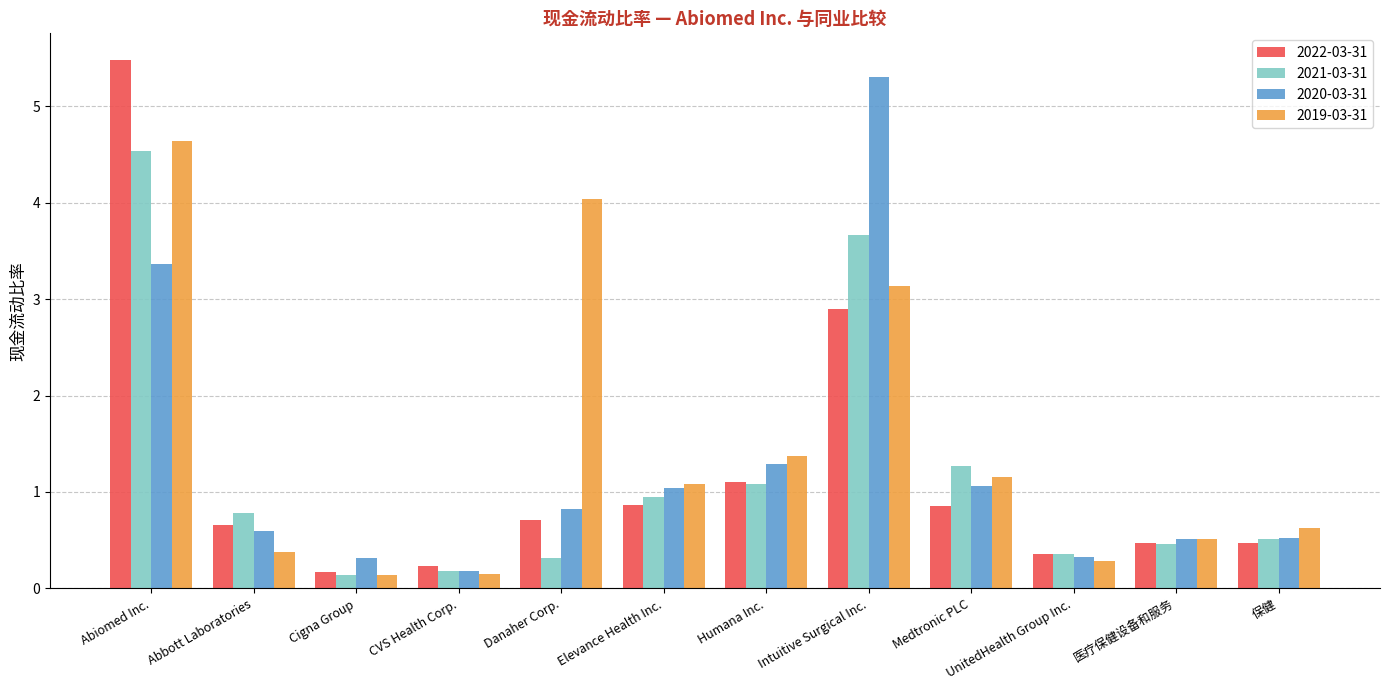

At which label is 2020-03-31 closest to 2?

Humana Inc.